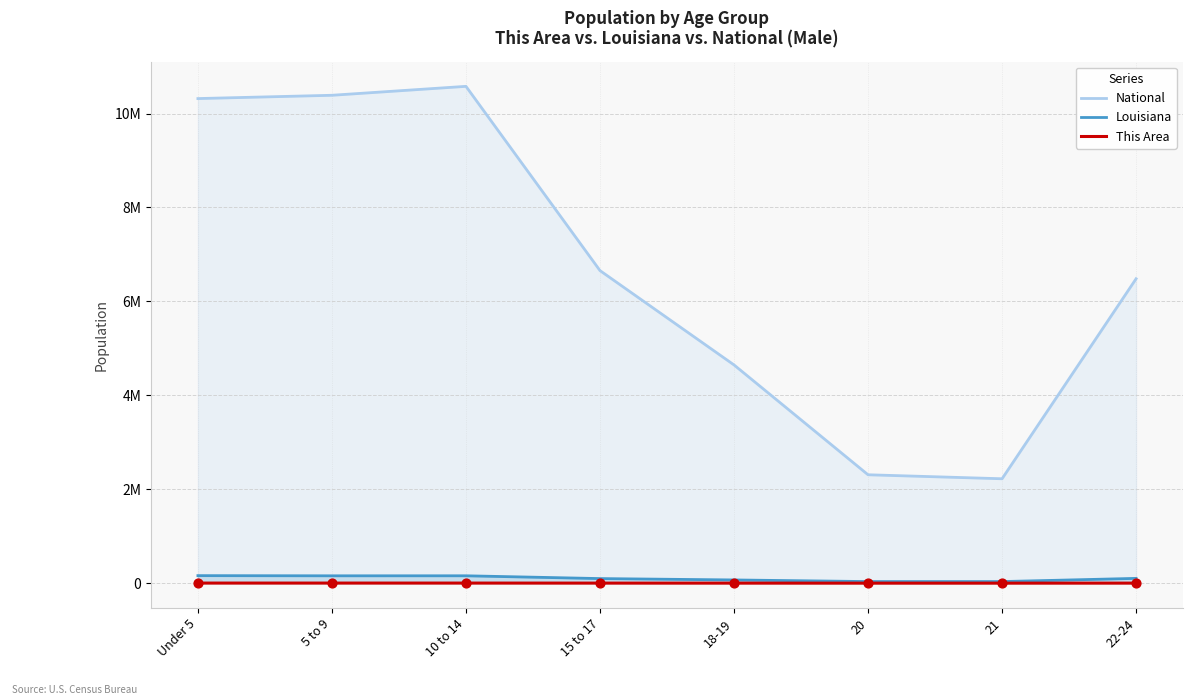

At which category is the sum across all series the highest?

10 to 14